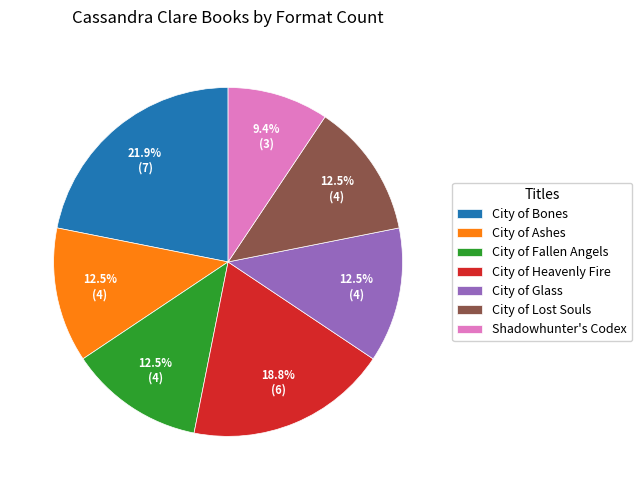

What percentage do City of Ashes and City of Bones together represent?

34.4%